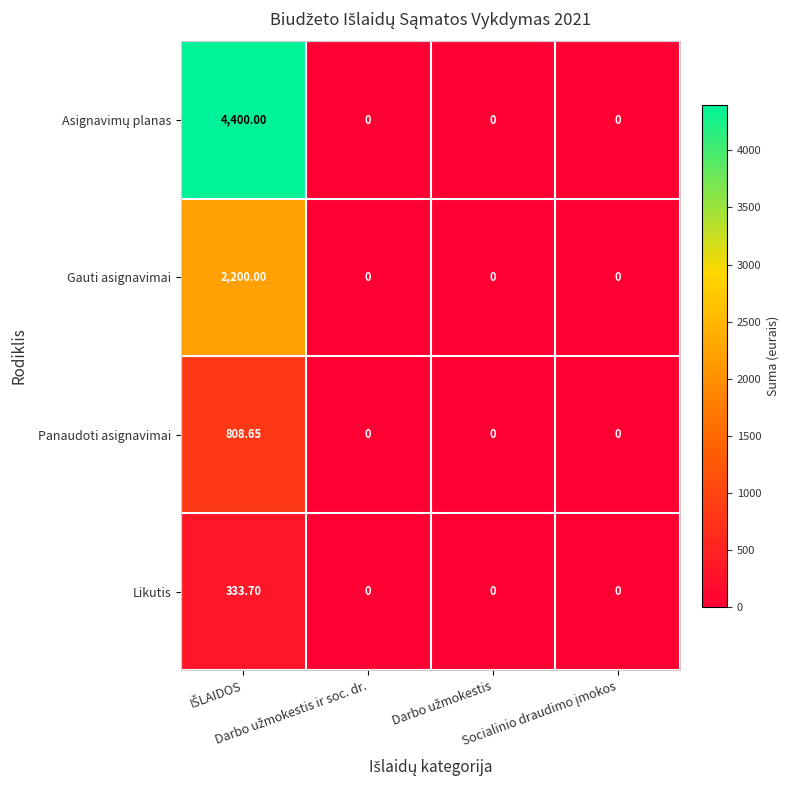

How many values in the Gauti asignavimai series exceed 0?

1